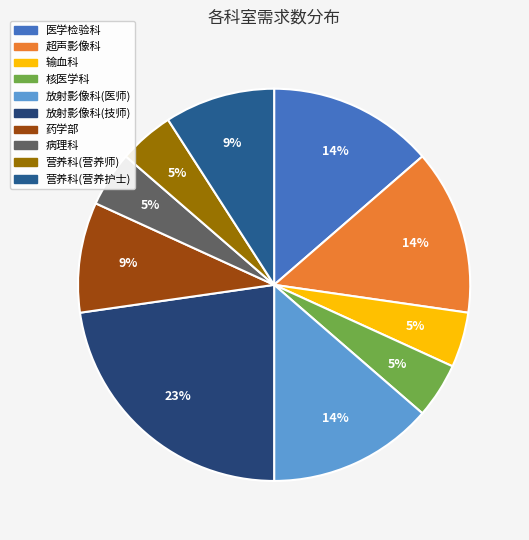

To the nearest percent, what is the combined percentage of 核医学科 and 输血科?

9%